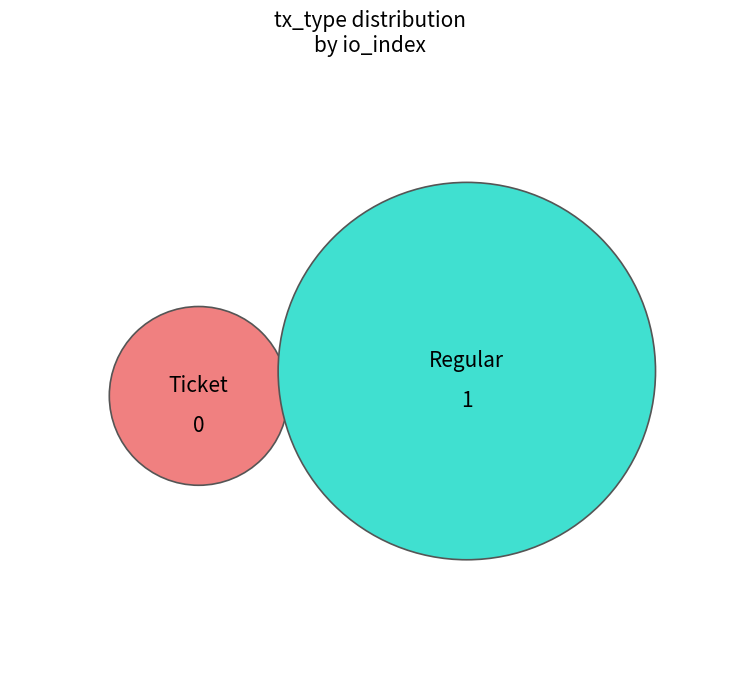

Which slice is the largest?

Regular